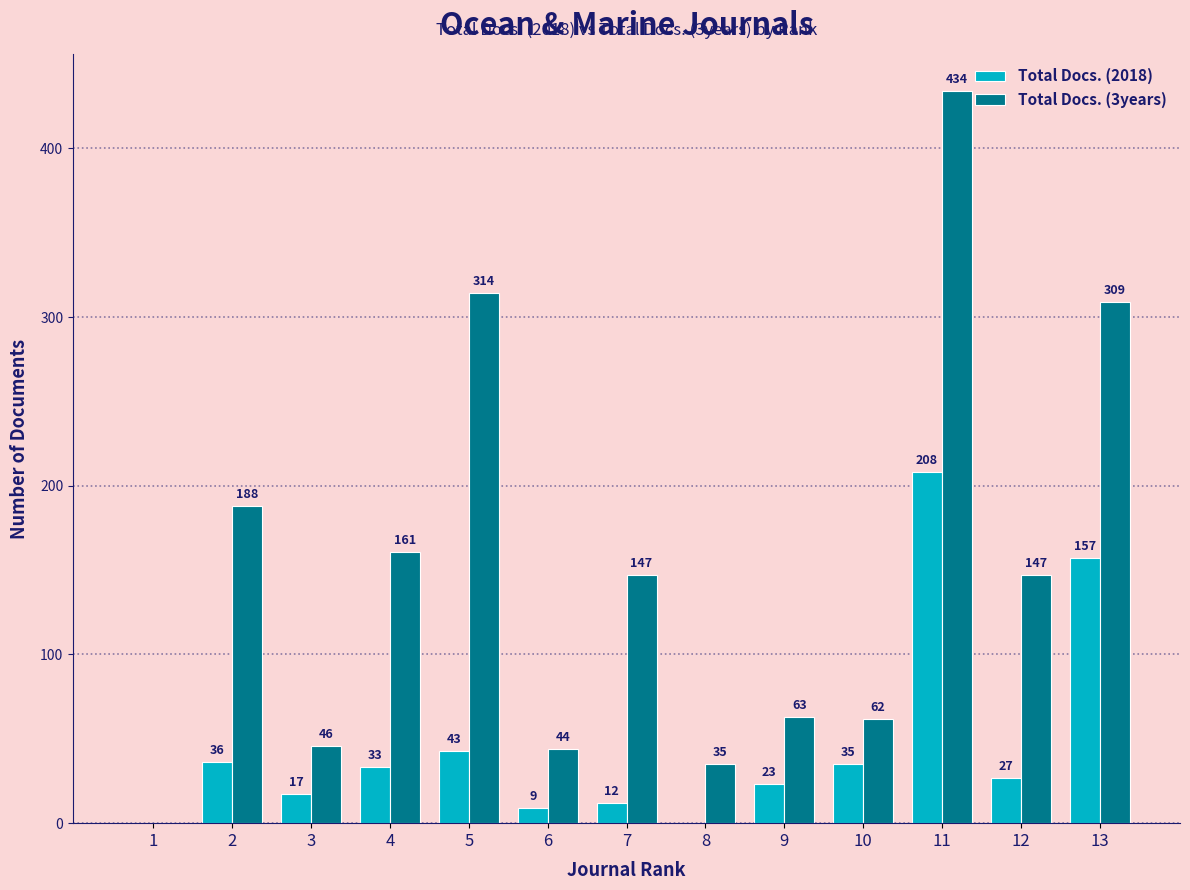

Which series has the widest spread of values?

Total Docs. (3years)